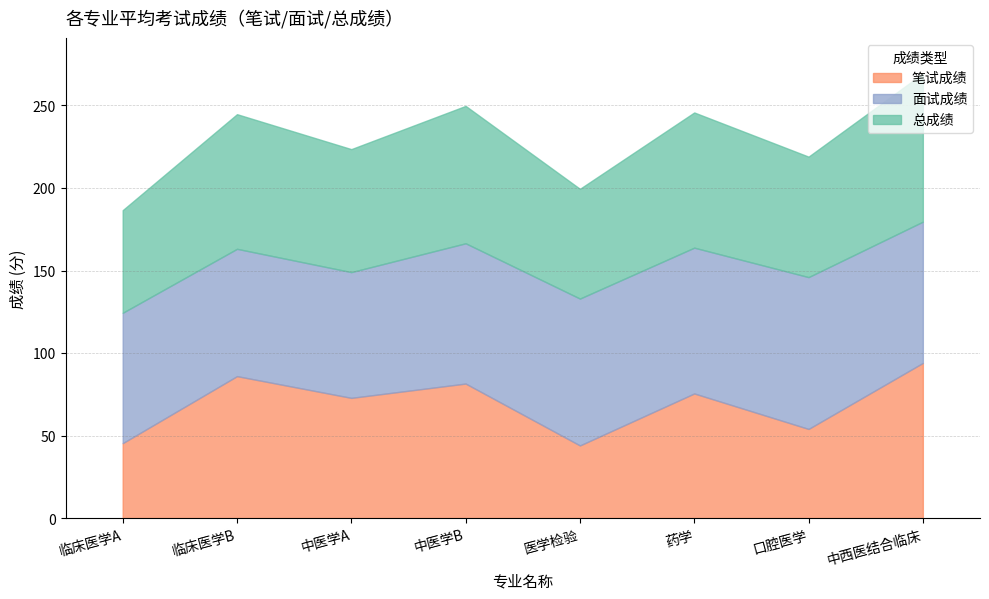

What is the average value of the 总成绩 series?

76.6